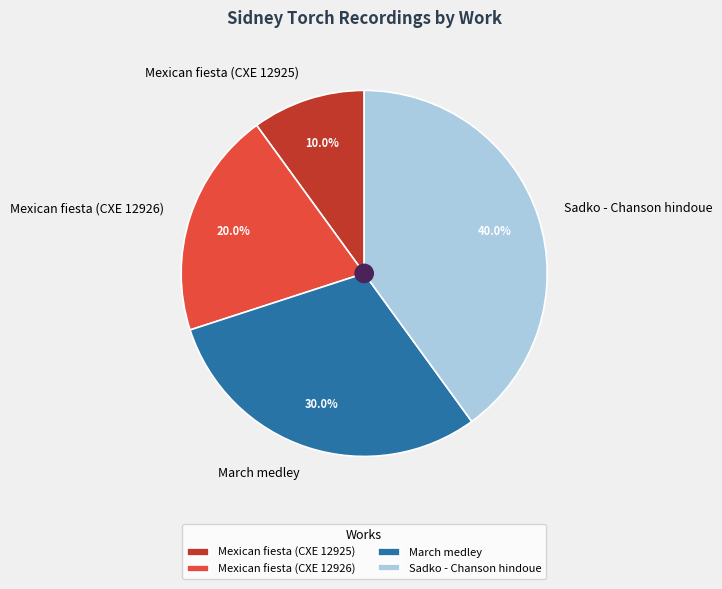

What percentage is NOT represented by Mexican fiesta (CXE 12925)?

90.0%